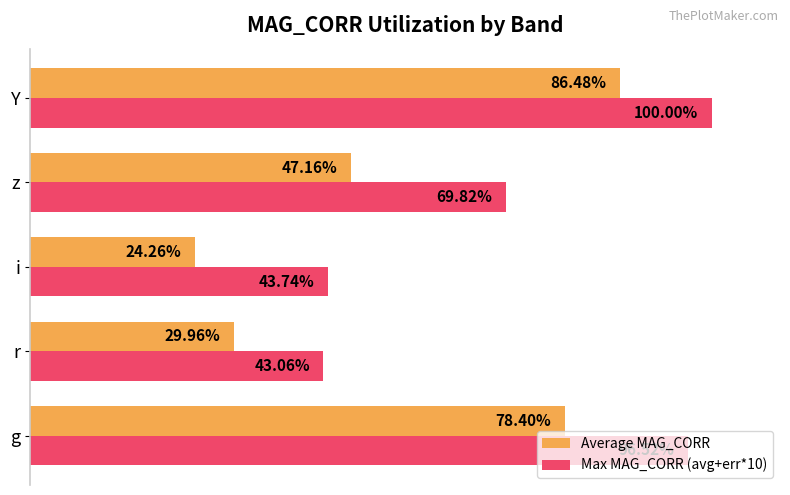

Which series has the largest total across all categories?

Max MAG_CORR (avg+err*10)